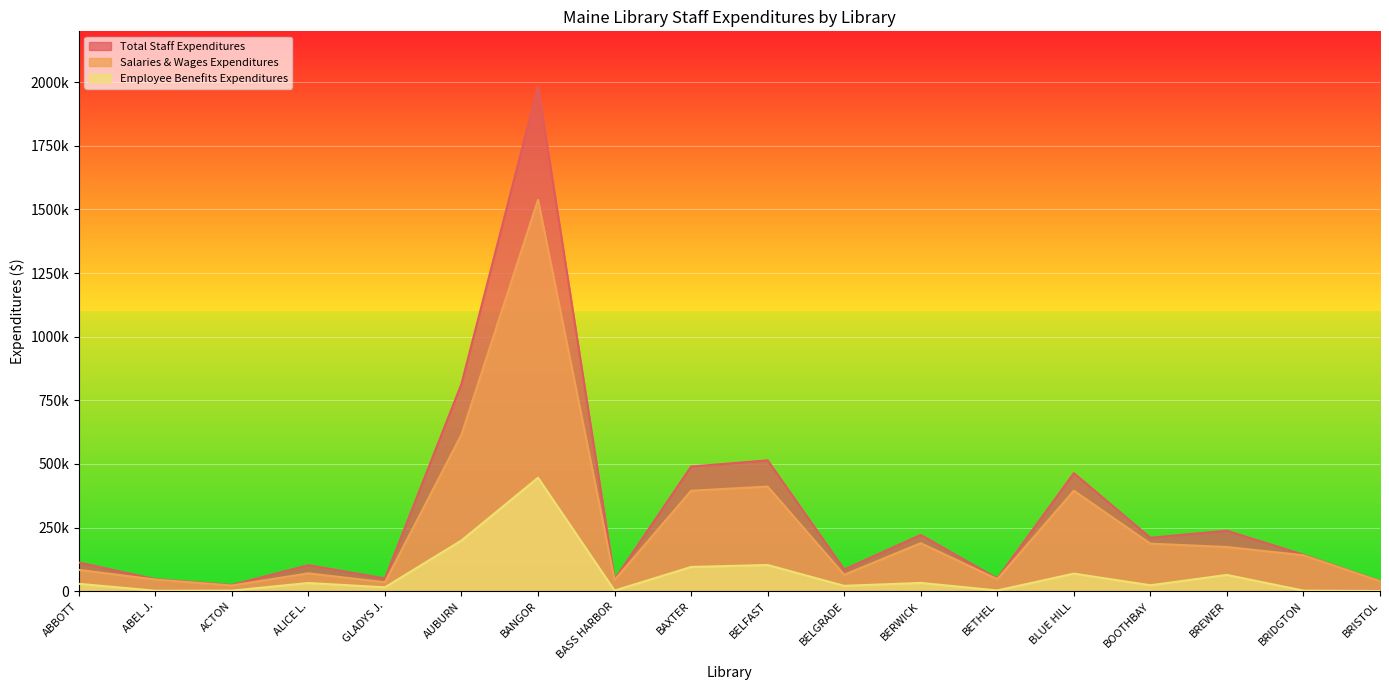

Which series has the widest spread of values?

Total Staff Expenditures